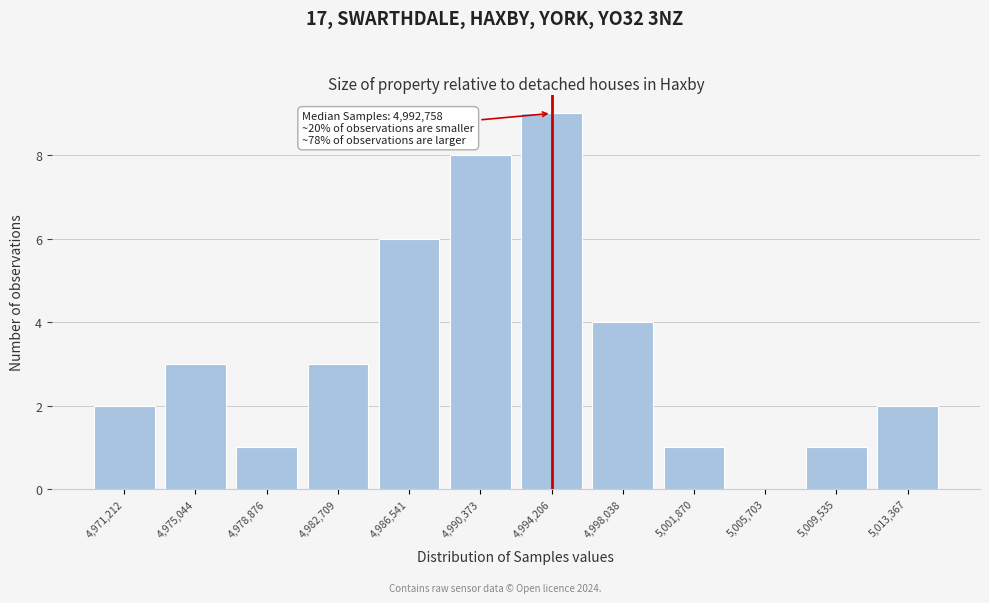

Reading right to left, extract all data points from this chart.

5,013,367=2	5,009,535=1	5,005,703=0	5,001,870=1	4,998,038=4	4,994,206=9	4,990,373=8	4,986,541=6	4,982,709=3	4,978,876=1	4,975,044=3	4,971,212=2